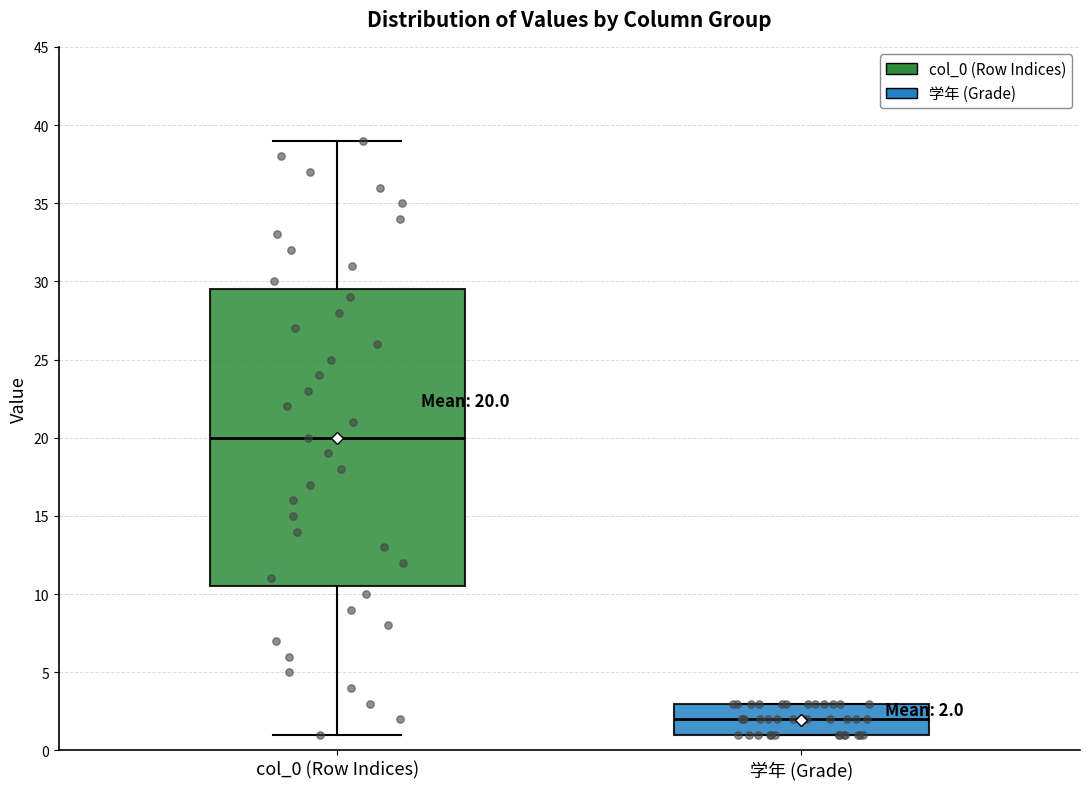

Which box's median line is the highest?

col_0 (Row Indices)